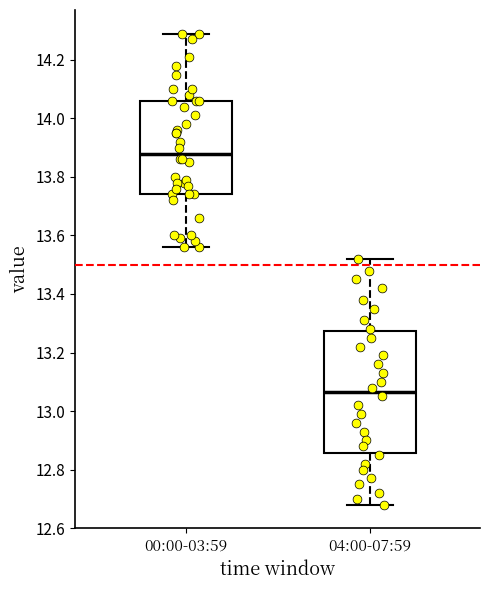

Comparing the boxes themselves (not the whiskers), which one is the tallest?

04:00-07:59